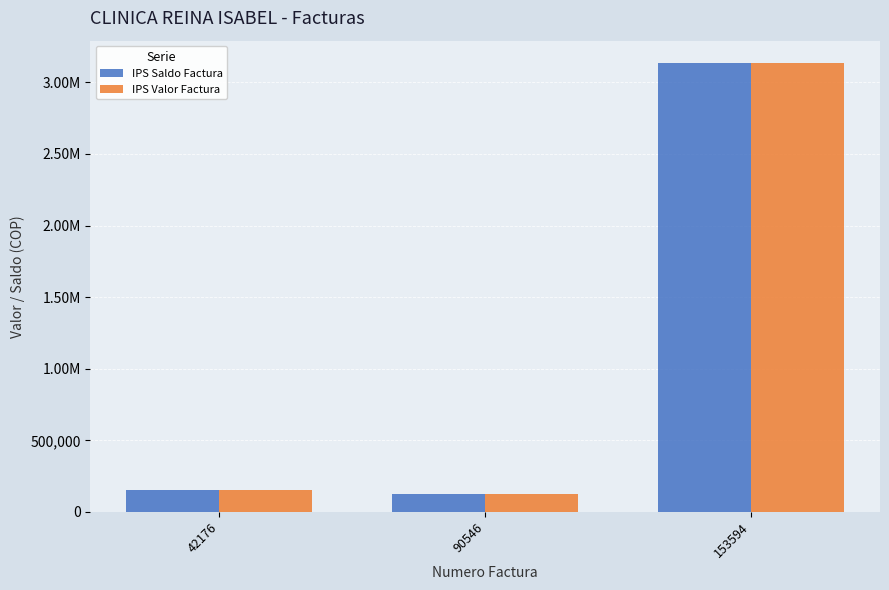

What are all the series names shown in the legend?

IPS Saldo Factura, IPS Valor Factura